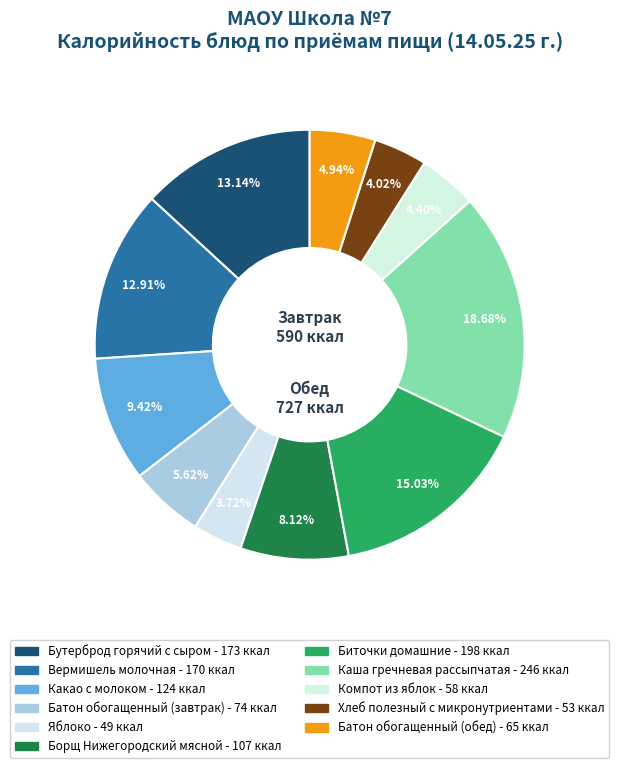

Which slice is the largest?

Каша гречневая рассыпчатая